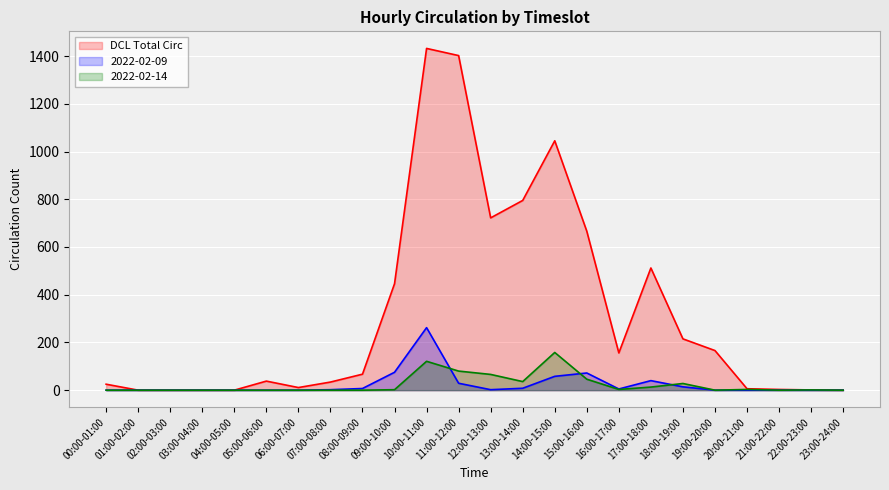

What is the difference between the maximum and second lowest values in the 2022-02-14 series?

158